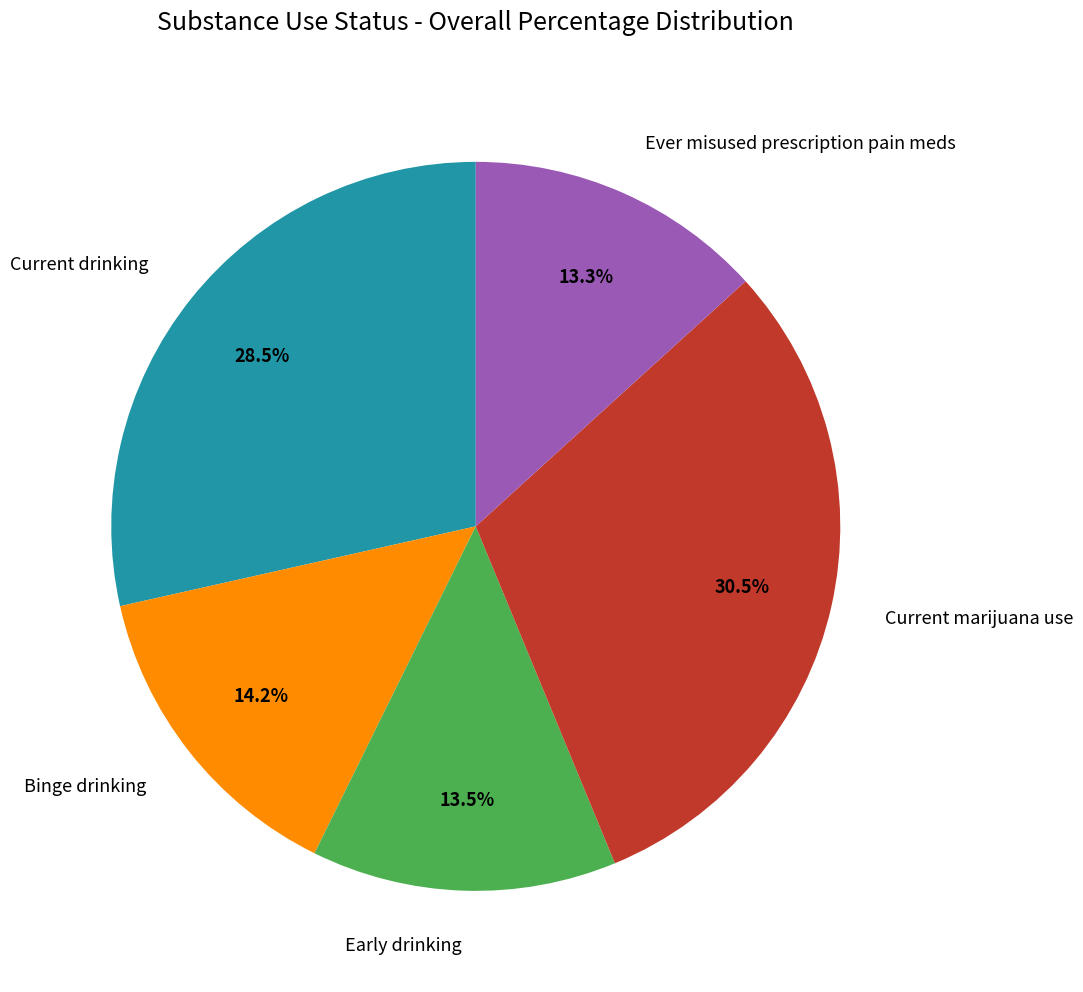

What portion of the pie excludes Binge drinking?

85.8%